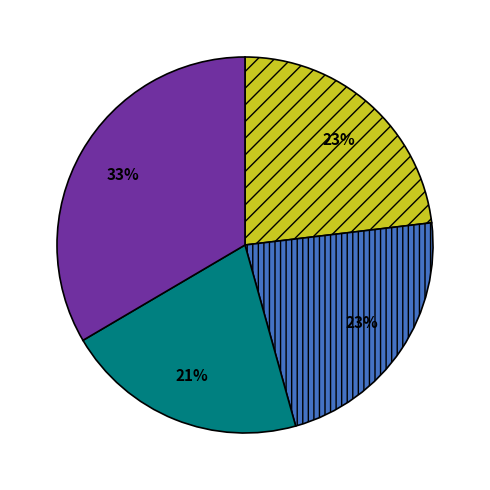

To the nearest percent, what is the average slice percentage?

25%